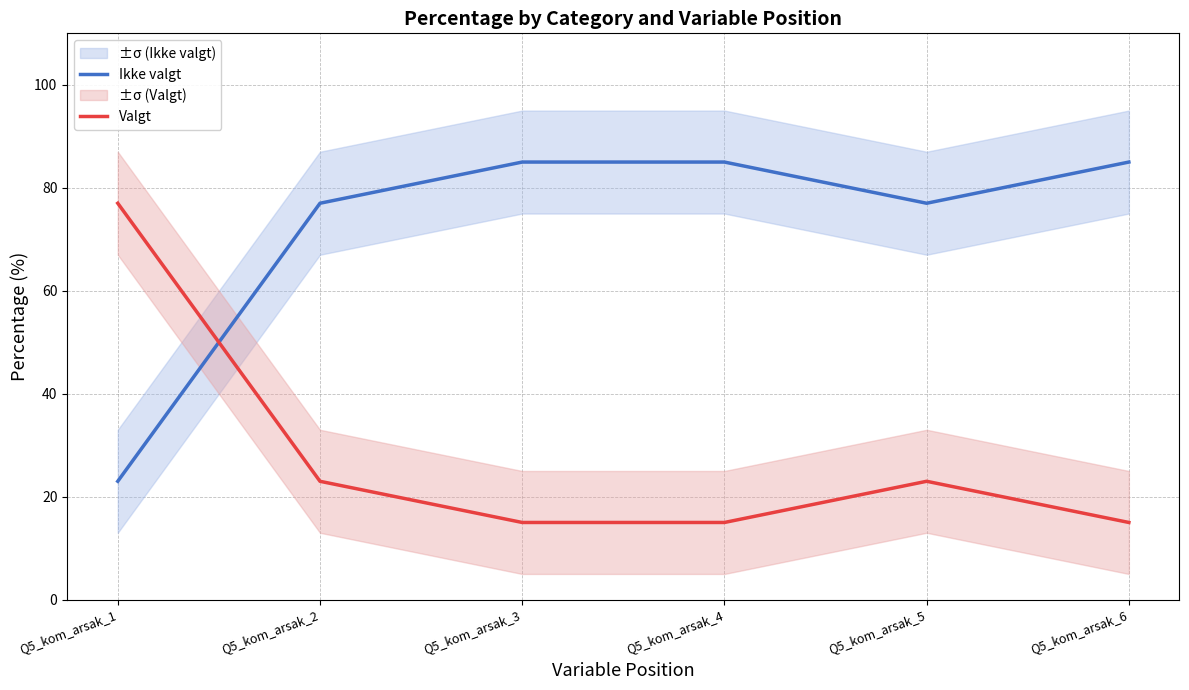

Is the value of Valgt at Q5_kom_arsak_6 greater than the value of Ikke valgt at Q5_kom_arsak_6?

No